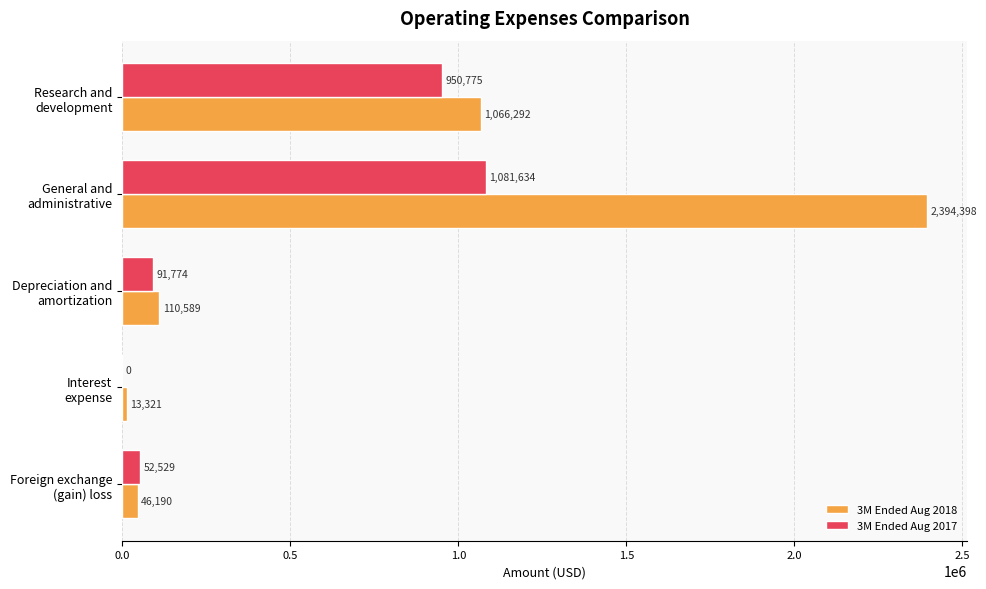

Which series has the largest total across all categories?

3M Ended Aug 2018